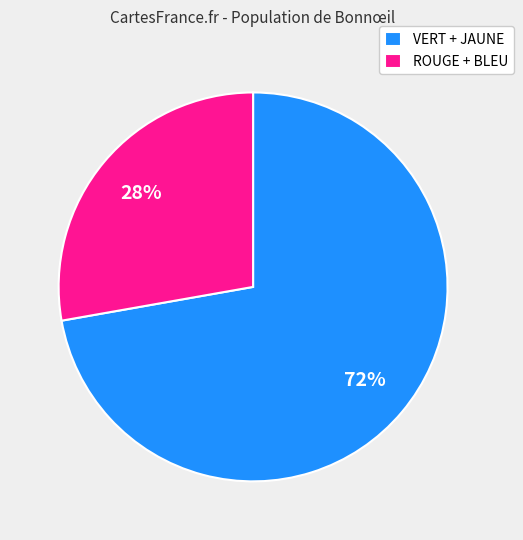

To the nearest percent, what is the average slice percentage?

50%